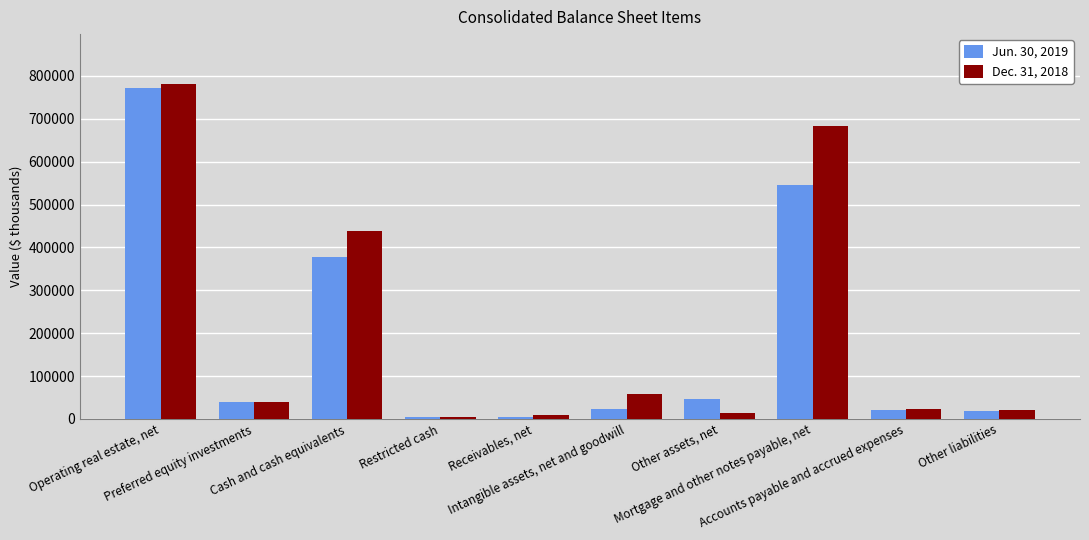

How many bars are there in each group?

2